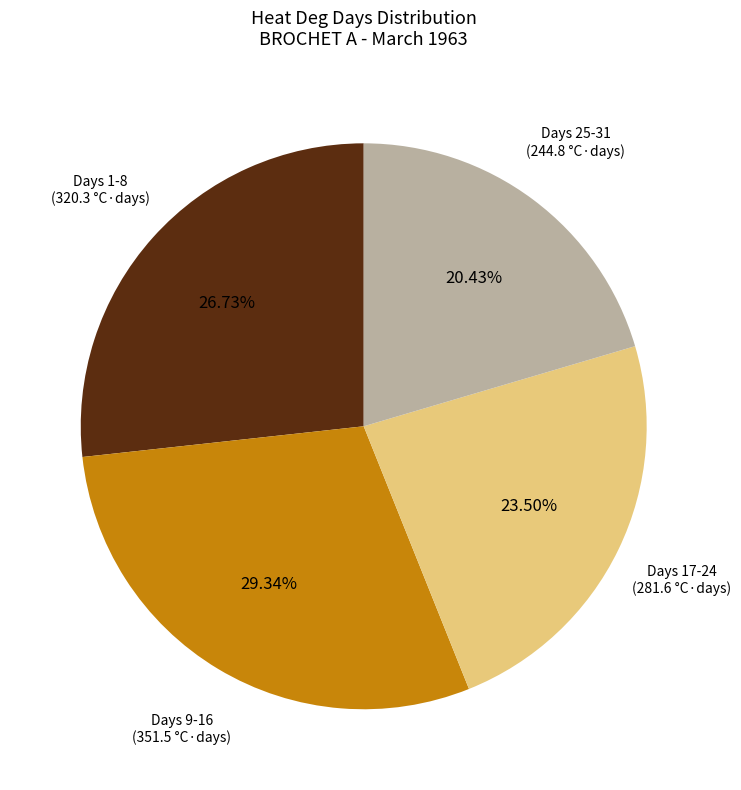

What is the largest slice in the pie chart?

Days 9-16 (351.5 °C·days)